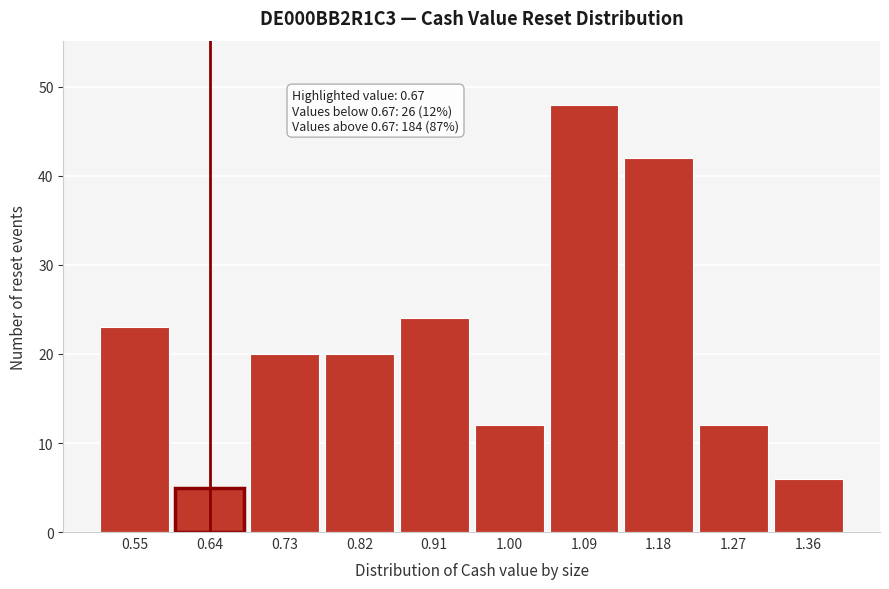

Reading left to right, transcribe all the data shown in this chart.

0.55=23	0.64=5	0.73=20	0.82=20	0.91=24	1.00=12	1.09=48	1.18=42	1.27=12	1.36=6